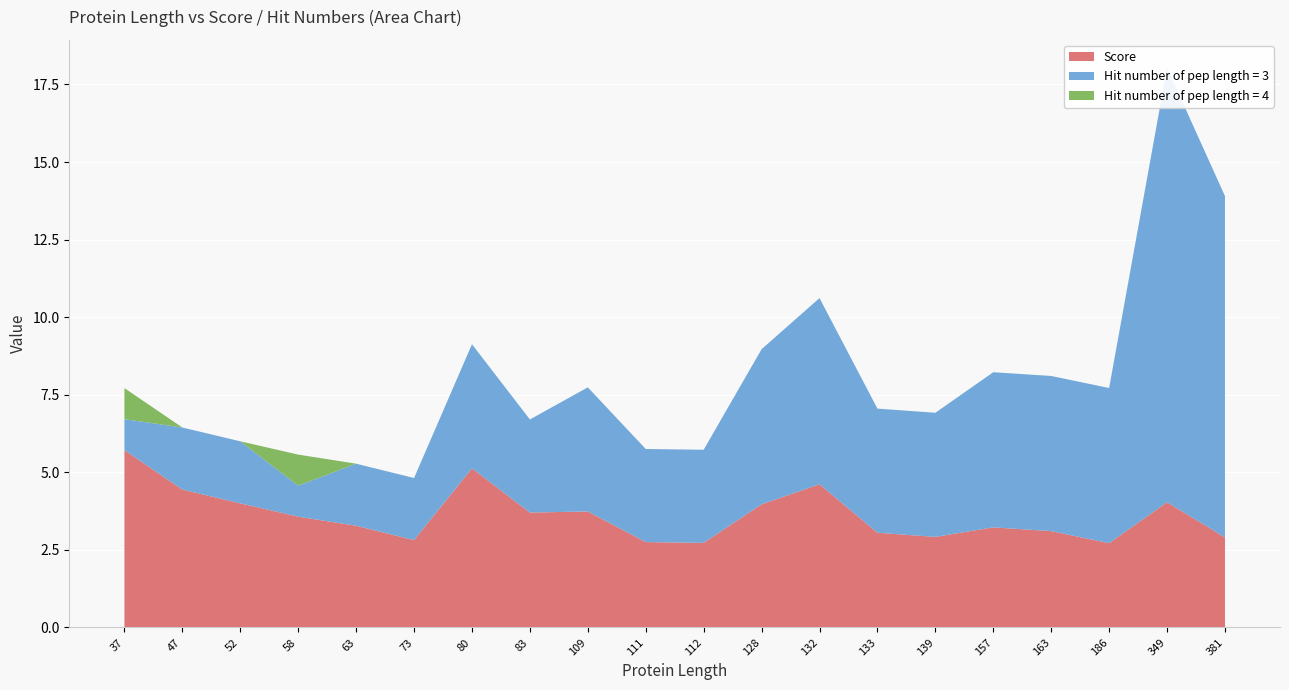

Reading left to right, list all the values displayed in this chart.

Score: 37=5.7	47=4.4	52=4.0	58=3.6	63=3.3	73=2.8	80=5.1	83=3.7	109=3.7	111=2.8	112=2.7	128=4.0	132=4.6	133=3.1	139=2.9	157=3.2	163=3.1	186=2.7	349=4.0	381=2.9
Hit number of pep length = 3: 37=1.0	47=2.0	52=2.0	58=1.0	63=2.0	73=2.0	80=4.0	83=3.0	109=4.0	111=3.0	112=3.0	128=5.0	132=6.0	133=4.0	139=4.0	157=5.0	163=5.0	186=5.0	349=14.0	381=11.0
Hit number of pep length = 4: 37=1.0	47=0.0	52=0.0	58=1.0	63=0.0	73=0.0	80=0.0	83=0.0	109=0.0	111=0.0	112=0.0	128=0.0	132=0.0	133=0.0	139=0.0	157=0.0	163=0.0	186=0.0	349=0.0	381=0.0